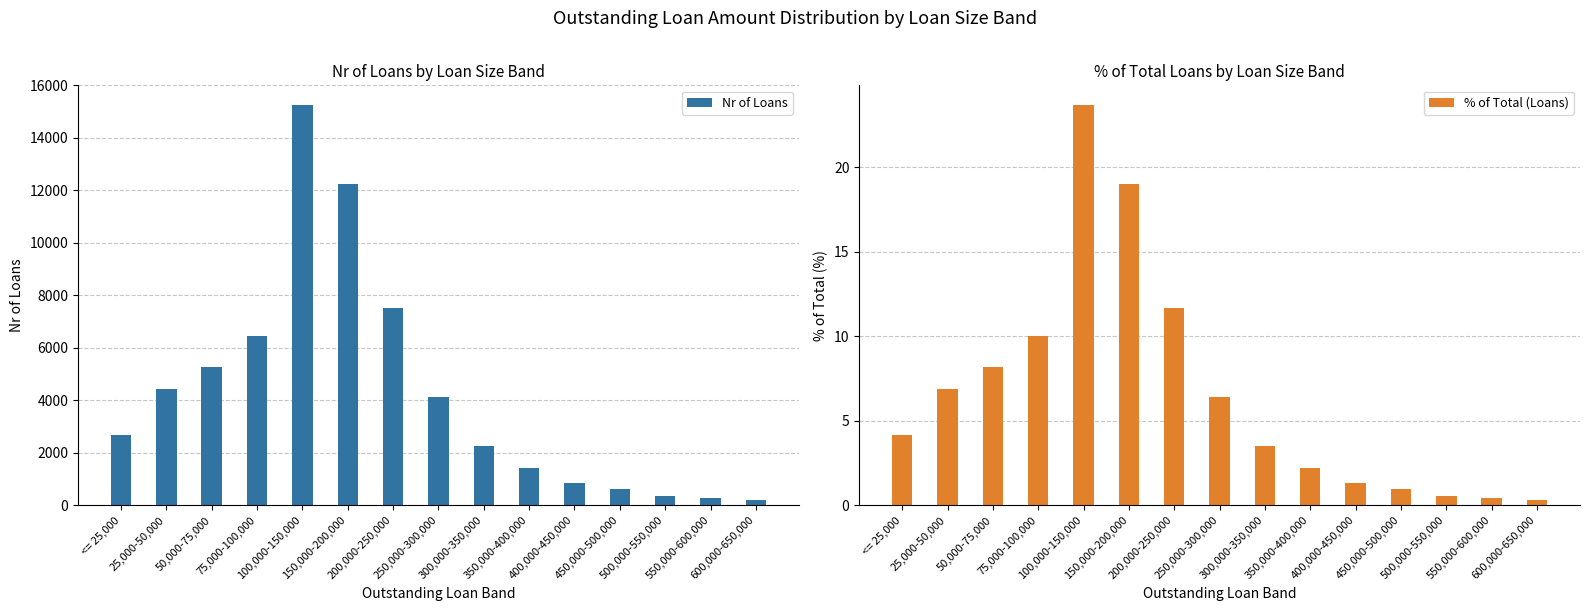

Which series has the largest total across all categories?

Nr of Loans